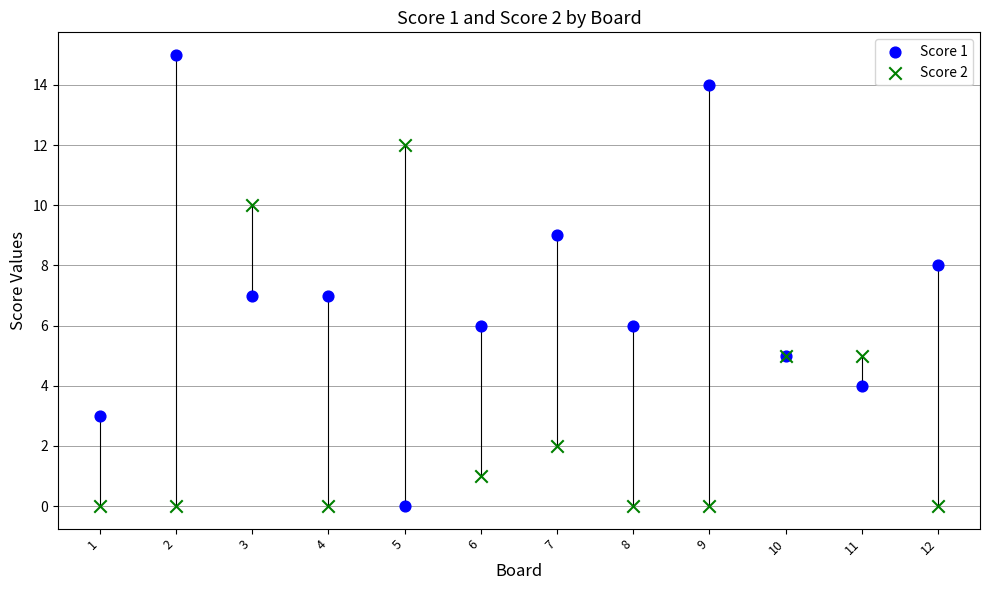

Which series reaches the maximum Y coordinate?

Score 1